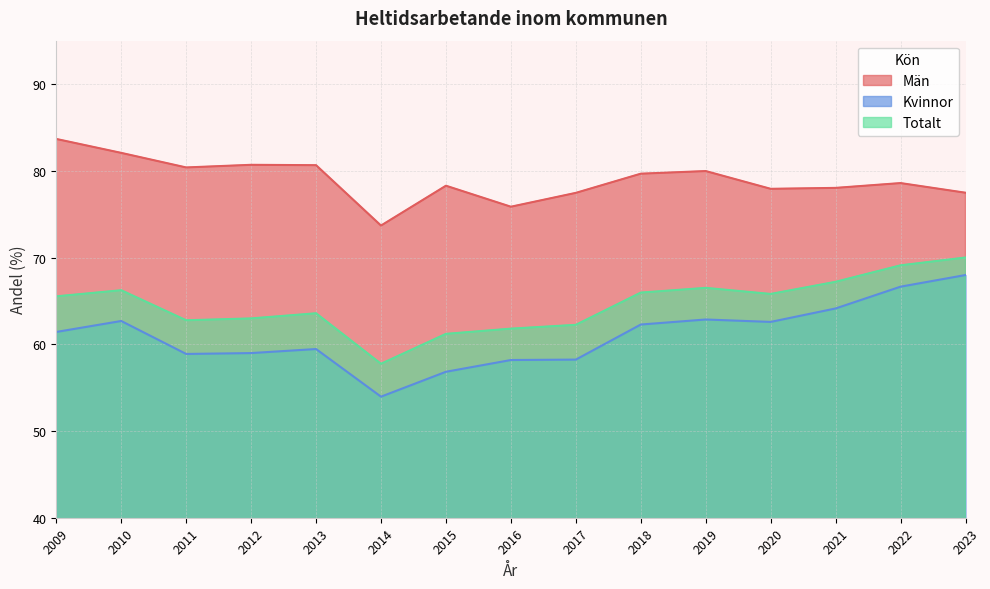

What is the sum of all Totalt values?

968.6